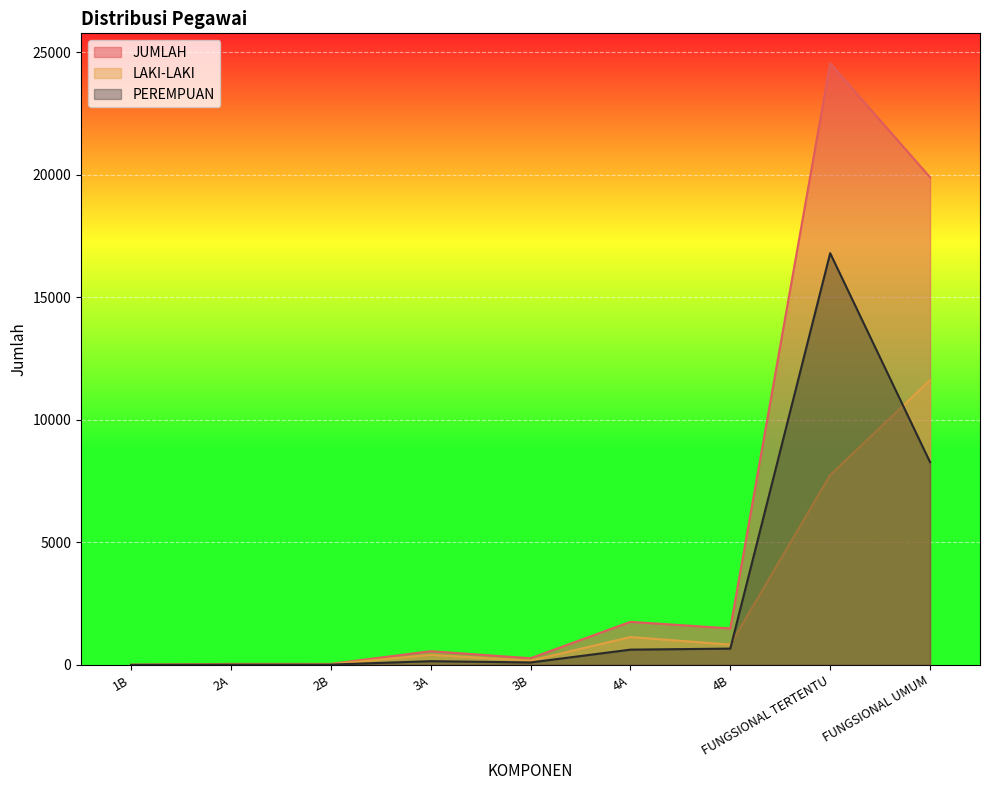

Between 4B and FUNGSIONAL TERTENTU, which series saw the biggest shift?

JUMLAH